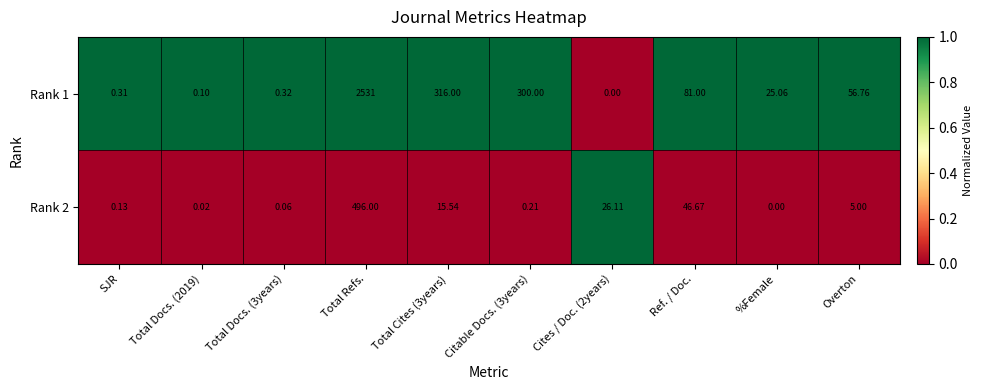

At which label does Rank 1 first exceed 56?

Total Refs.